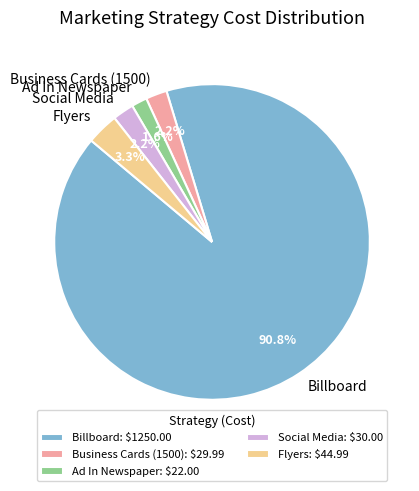

Count the number of slices in the pie.

5